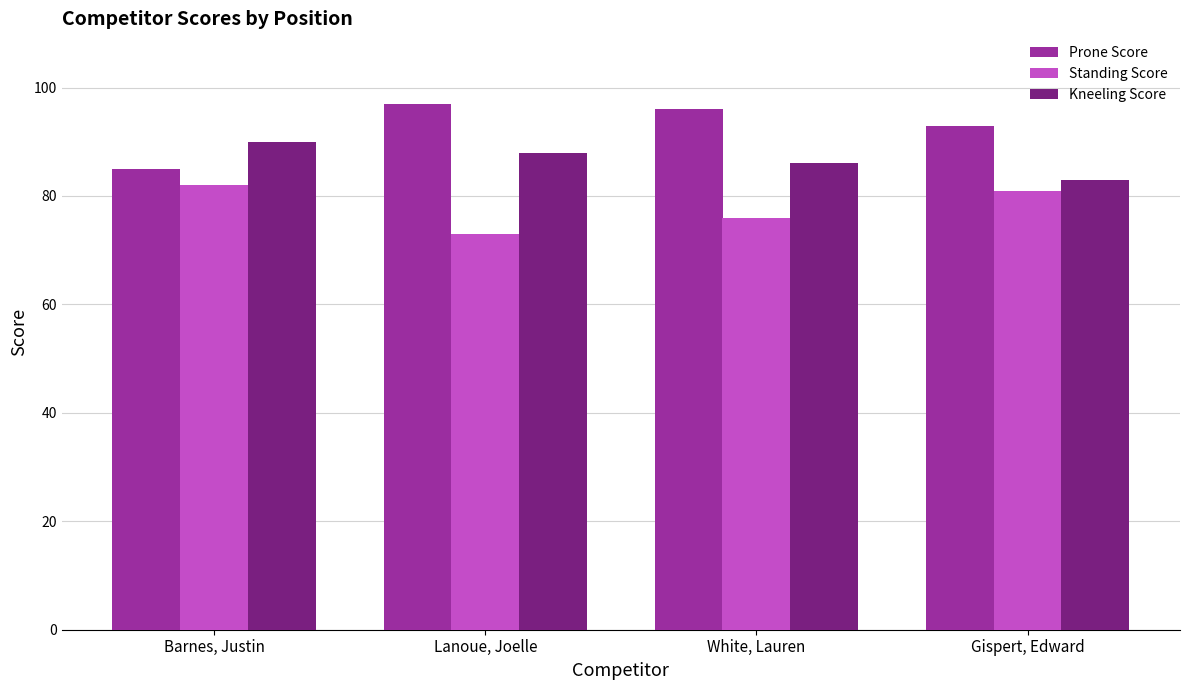

What is the average value of the Standing Score series?

78